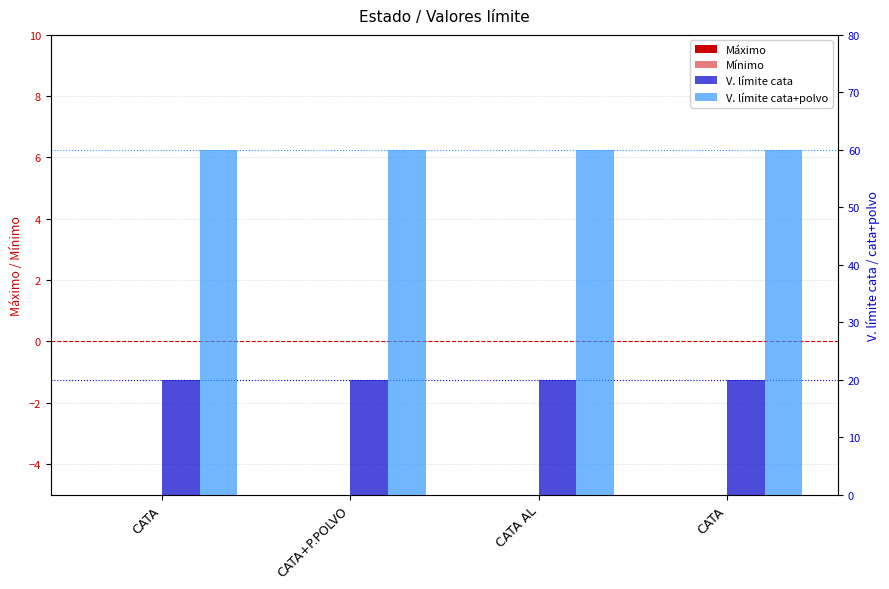

At which category does the chart reach its minimum across all series?

CATA